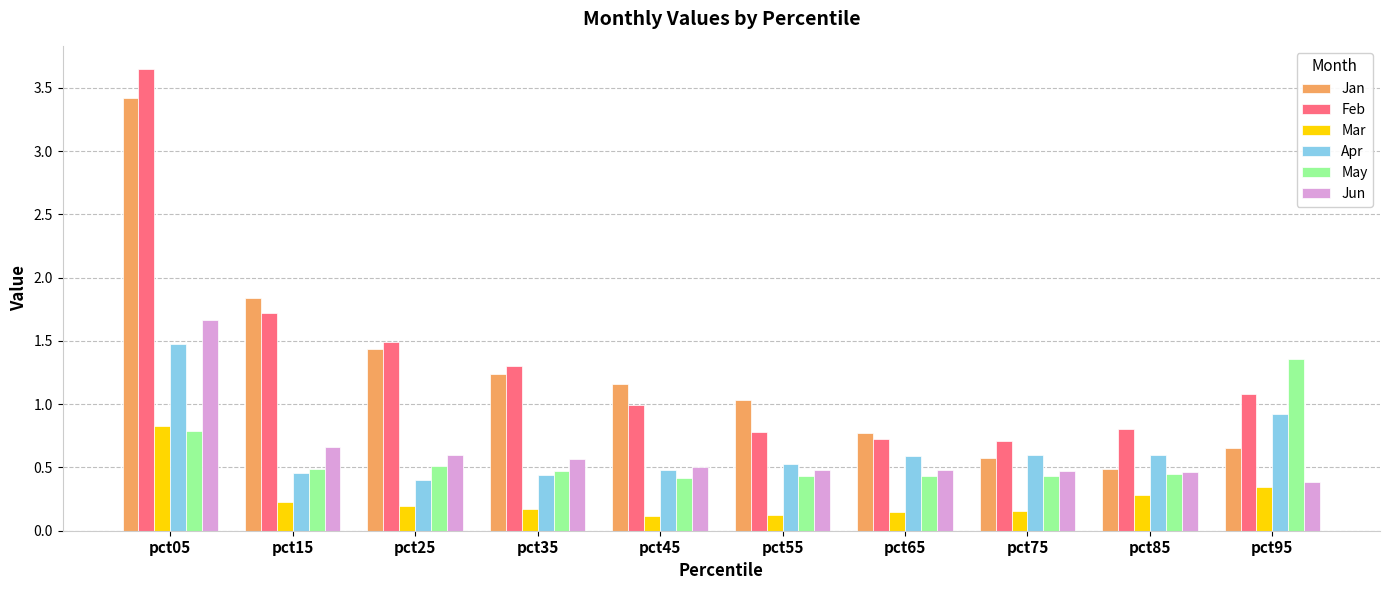

Is it true that Jan equals 0.8 at pct65?

True